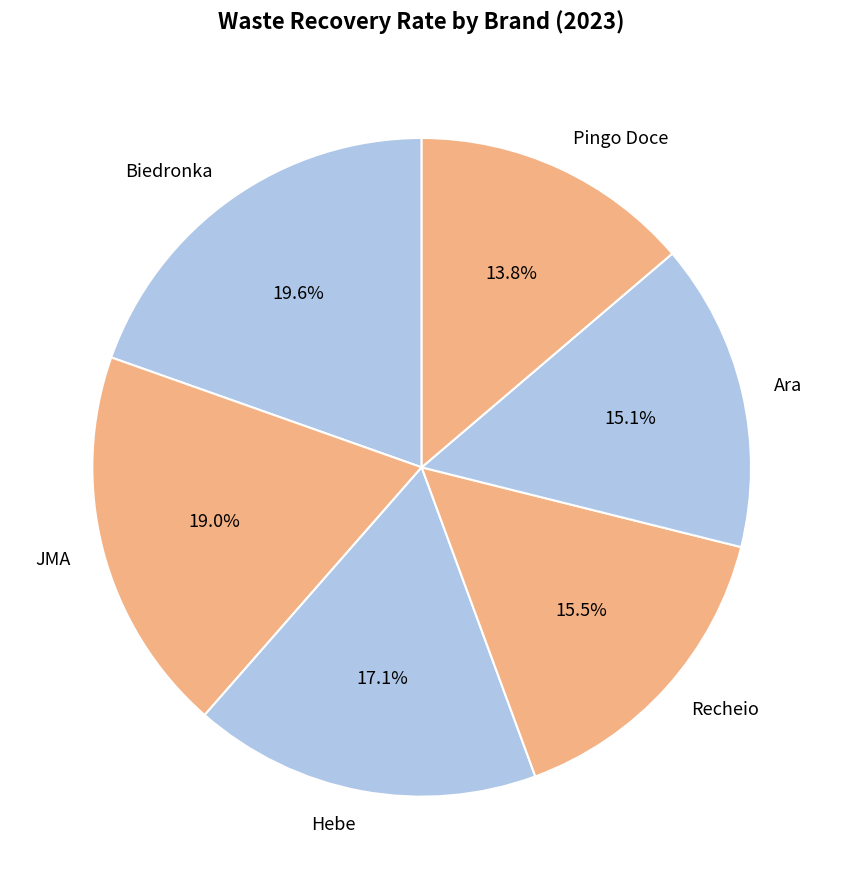

What is the smallest slice in the pie chart?

Pingo Doce